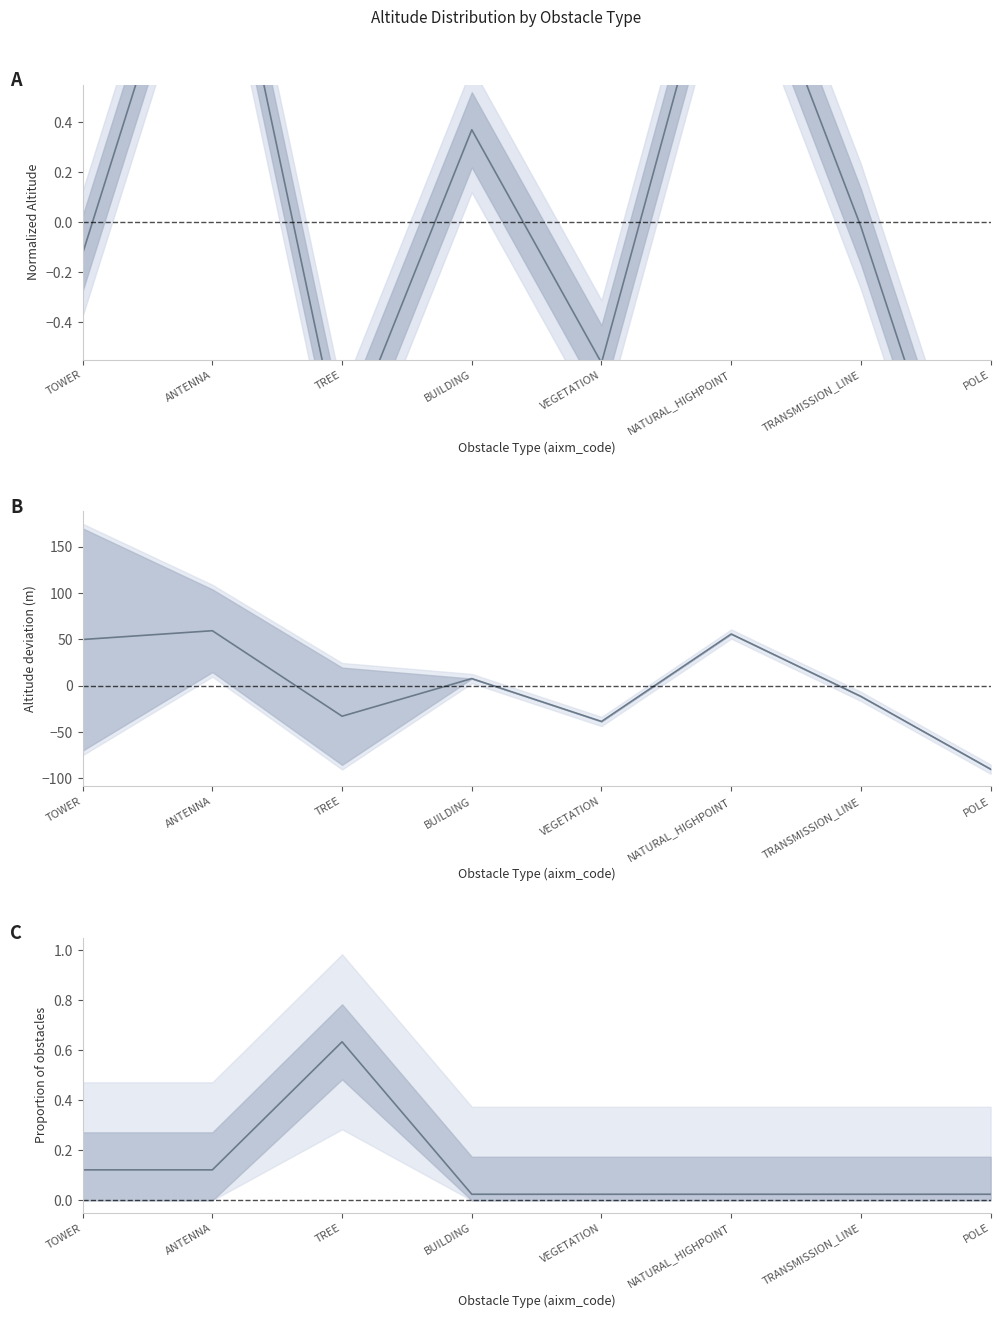

Which label corresponds to the largest value in the chart?

ANTENNA